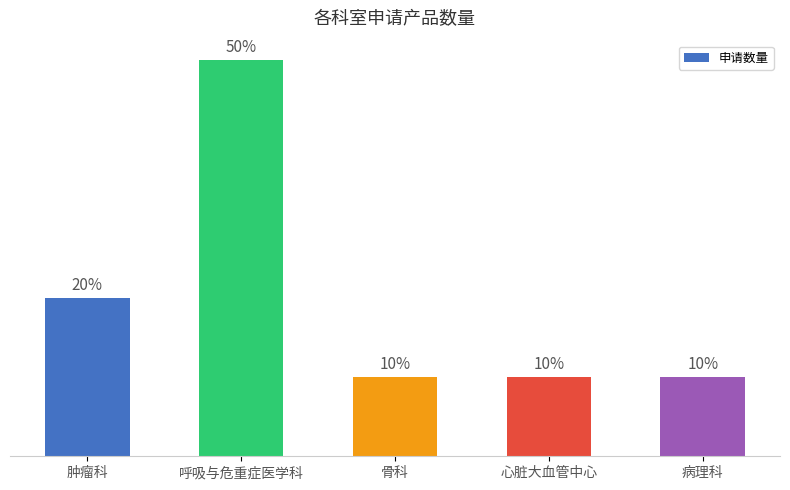

Are the bars horizontal?

No